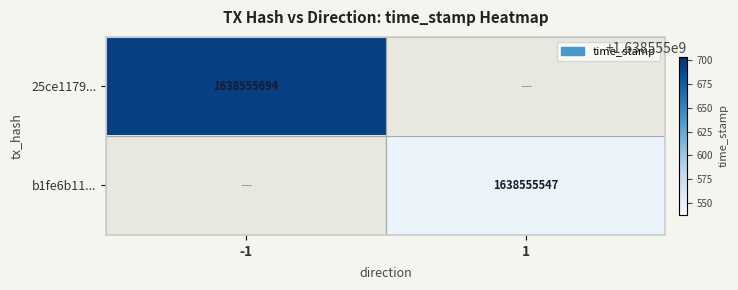

The value of 25ce1179... at -1 is 1638555694. True or false?

True